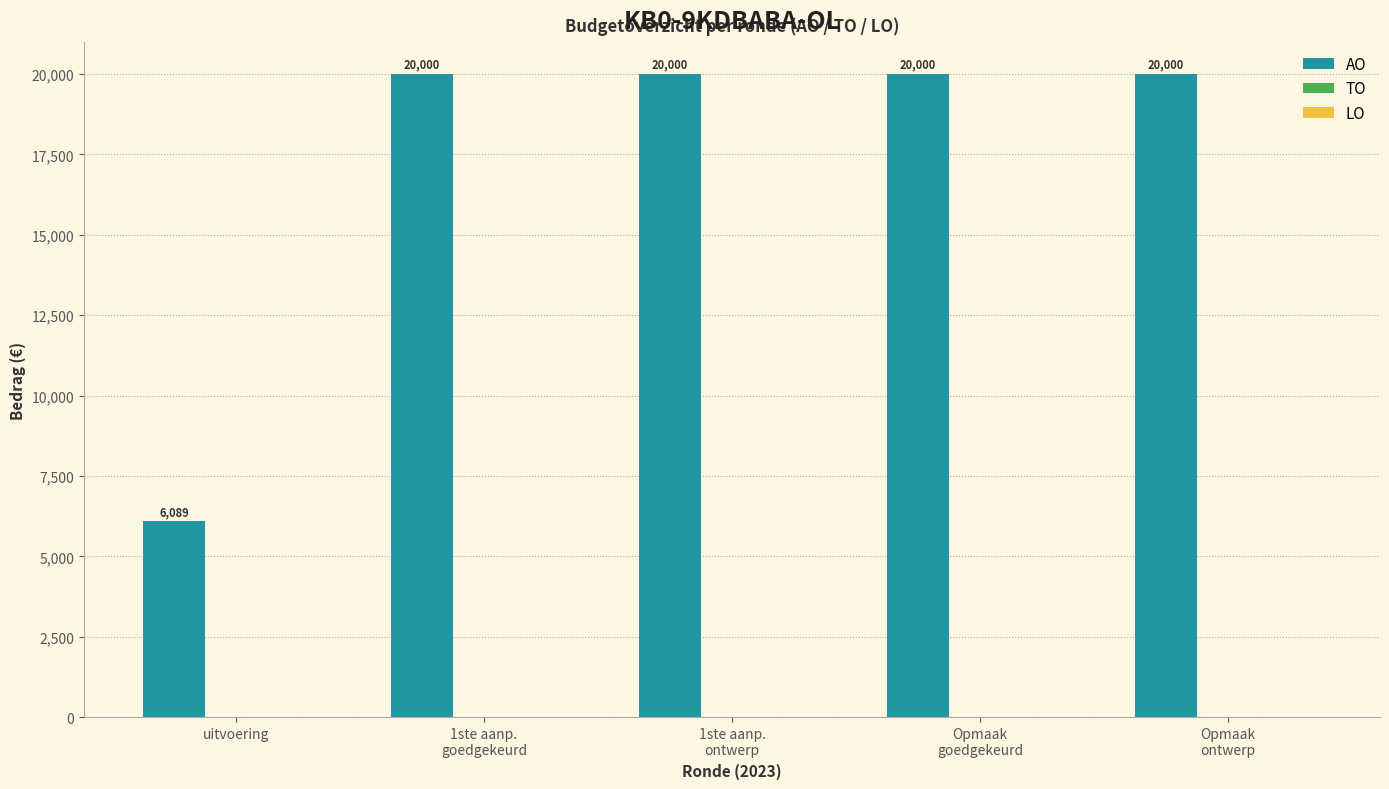

Does the chart contain any negative values?

No